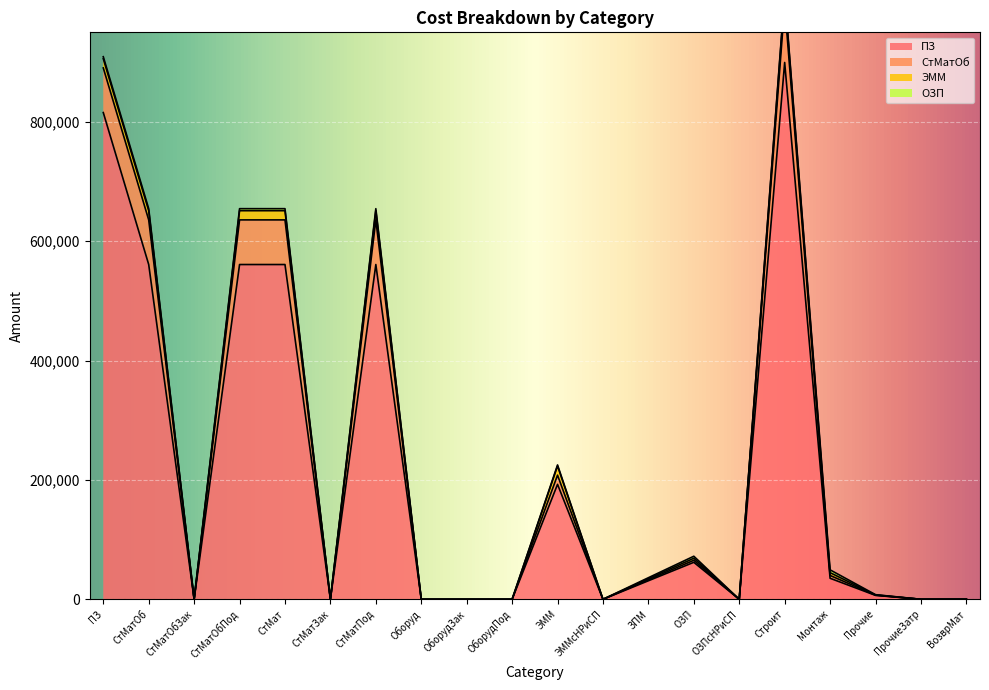

The value of ПЗ at ЗПМ is 31084. True or false?

True